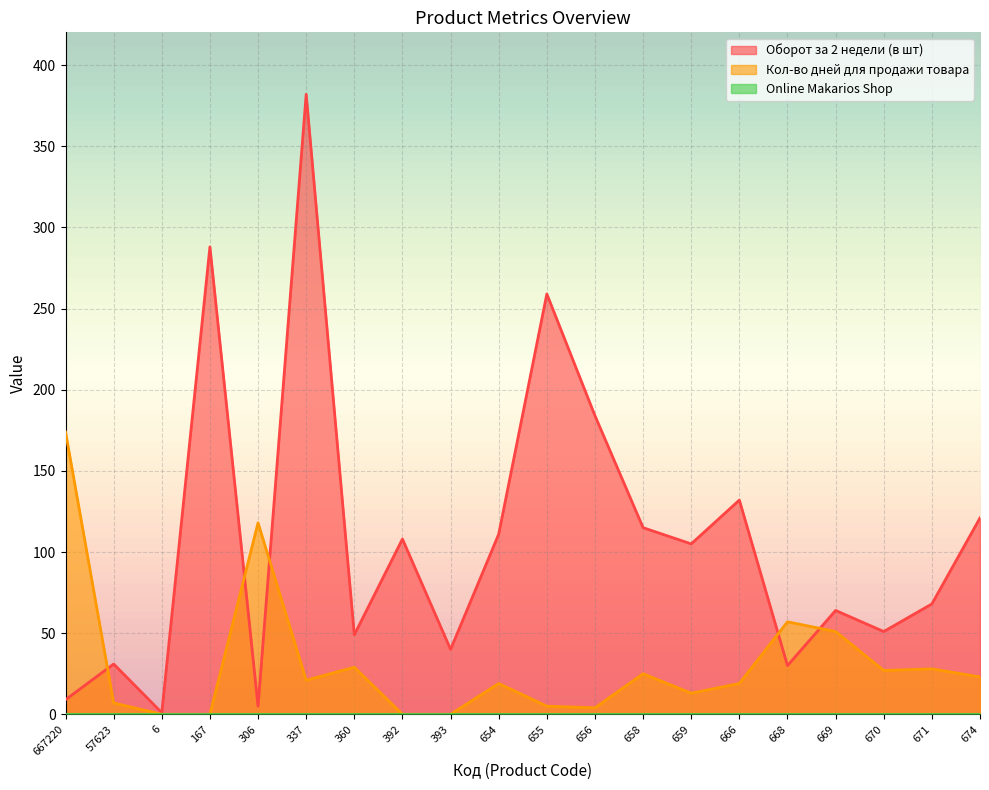

At 670, list the series in order from largest to smallest.

Оборот за 2 недели (в шт), Кол-во дней для продажи товара